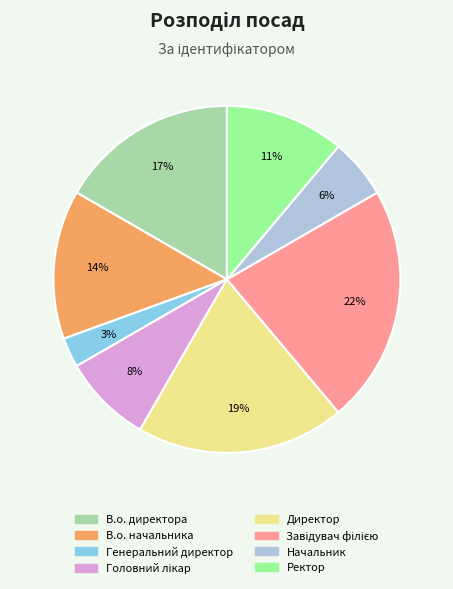

To the nearest percent, what is the difference between the largest and smallest slice percentages?

19%